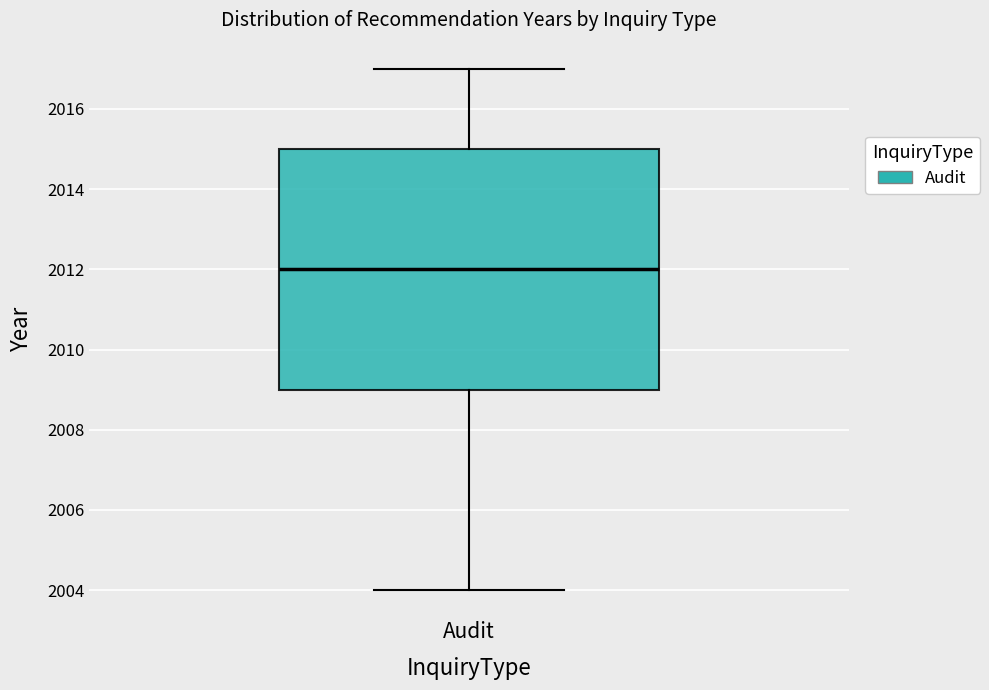

Read this box plot against the y-axis: the position of the median line, the range covered by the box, and the ends of both whiskers. The values are not printed on the chart, so give them approximately, as read against the axis.

median 2012, box 2009 to 2015, whiskers 2004 to 2017